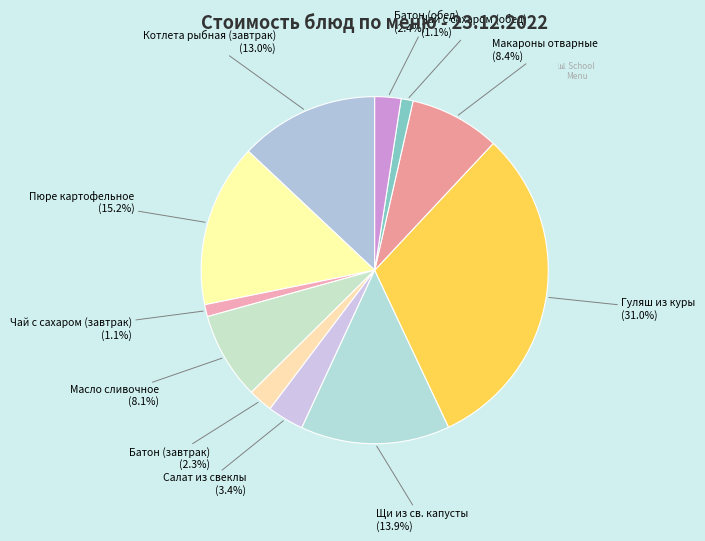

What is the largest slice in the pie chart?

Гуляш из куры